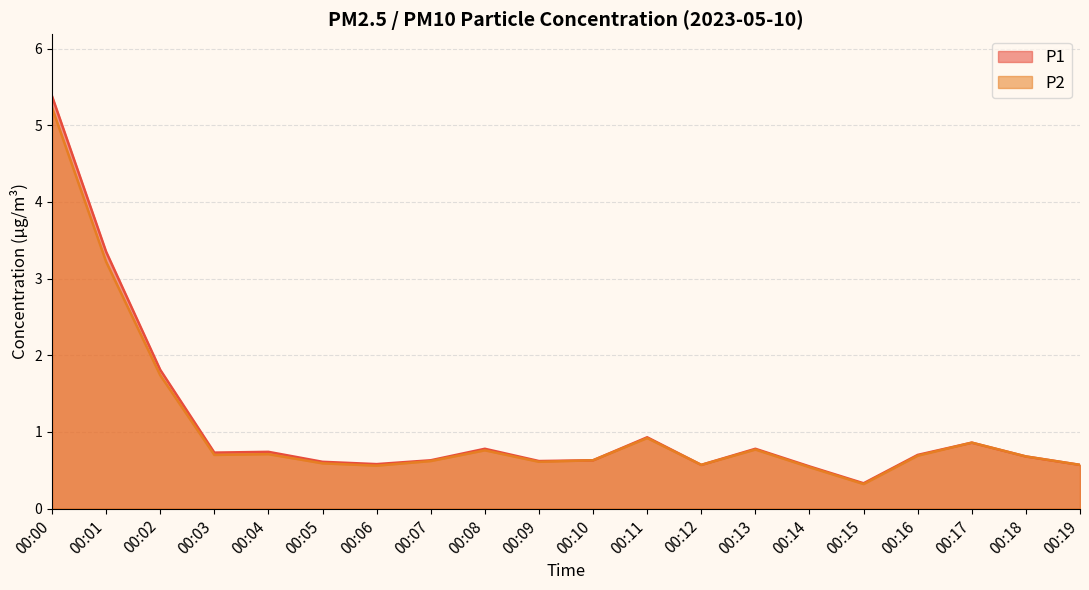

True or false: P2 and P1 intersect in this chart.

False